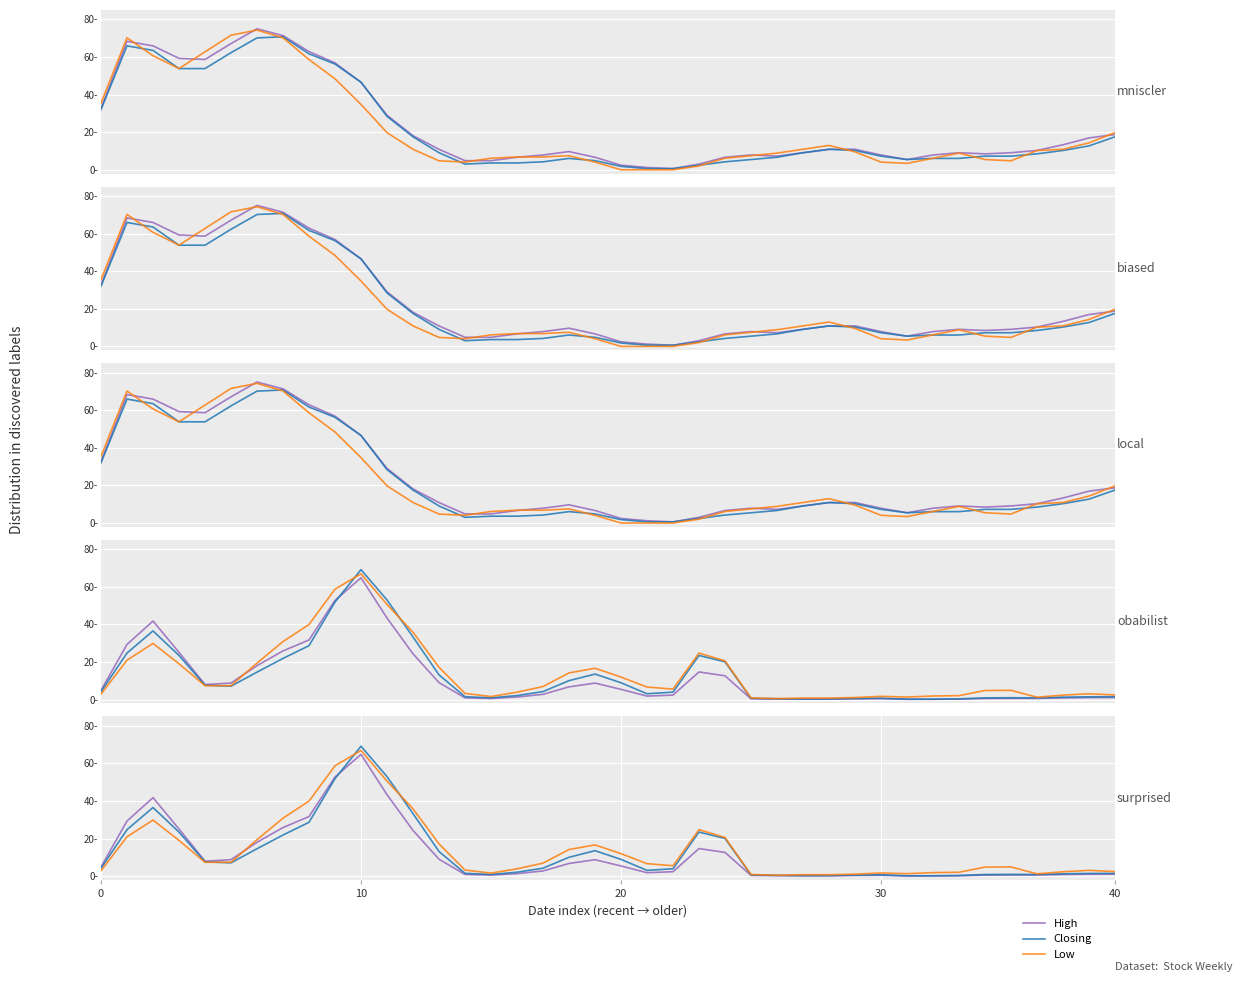

In No. of Trans, how many points are lower than both neighbors (excluding endpoints)?

5